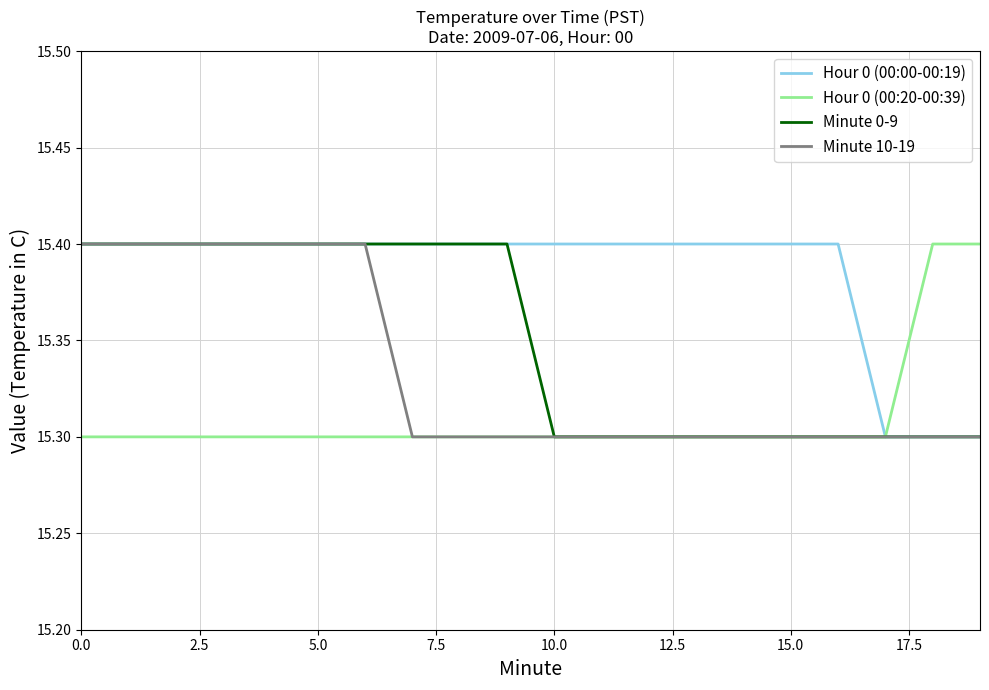

Rank the series by their average value, from lowest to highest.

Hour 0 (00:20-00:39), Minute 10-19, Minute 0-9, Hour 0 (00:00-00:19)